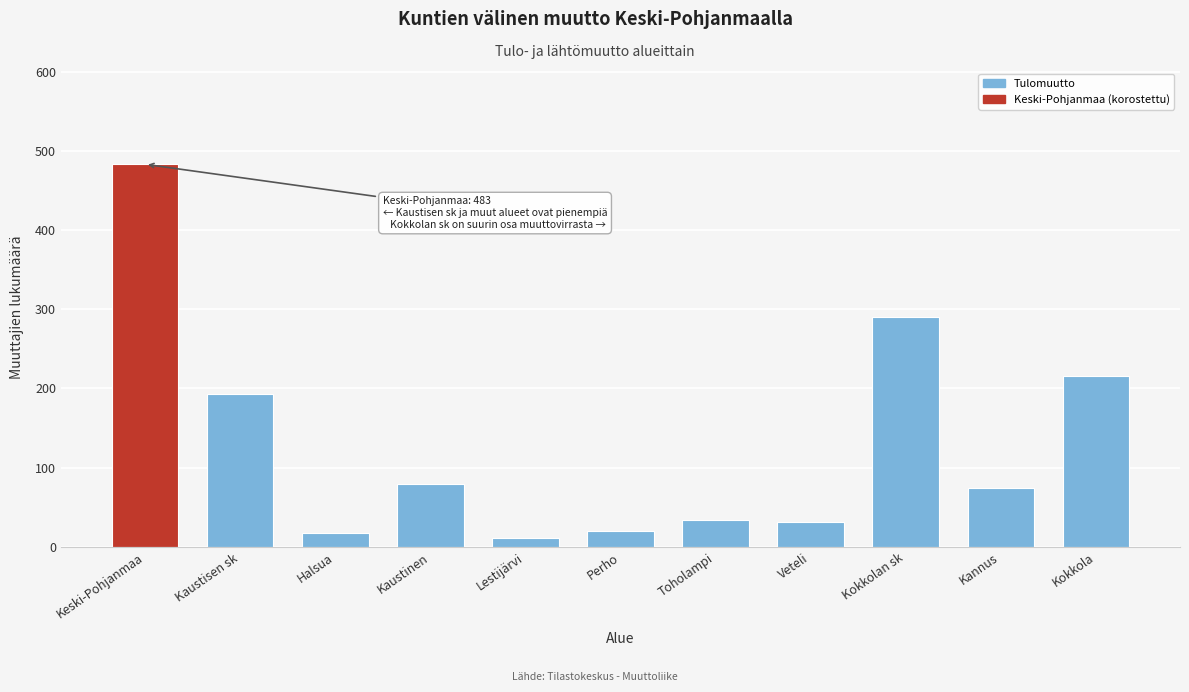

Between Kokkolan sk and Kannus, which is larger?

Kokkolan sk